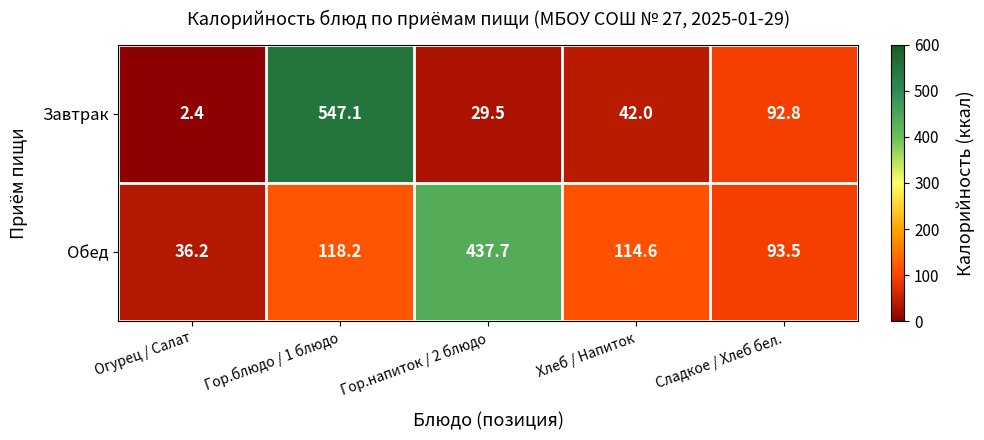

At which label does Завтрак first exceed 42?

Гор.блюдо / 1 блюдо